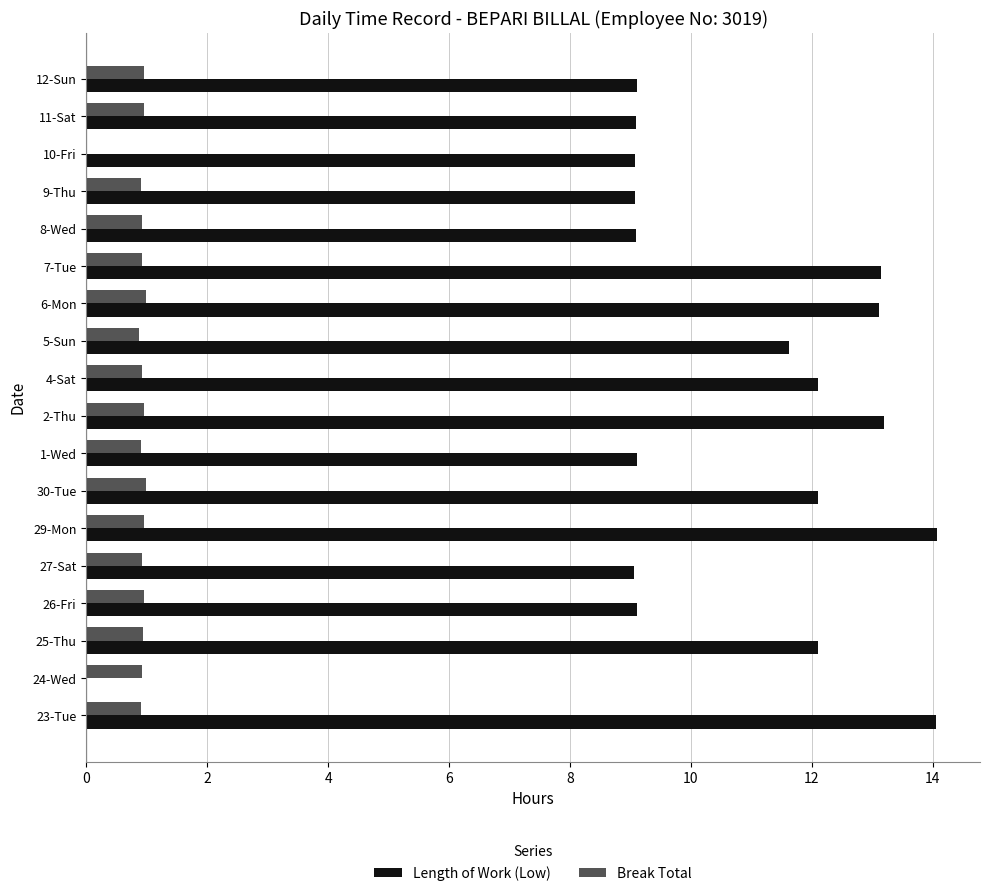

What is the total value across all series at 25-Thu?

13.0